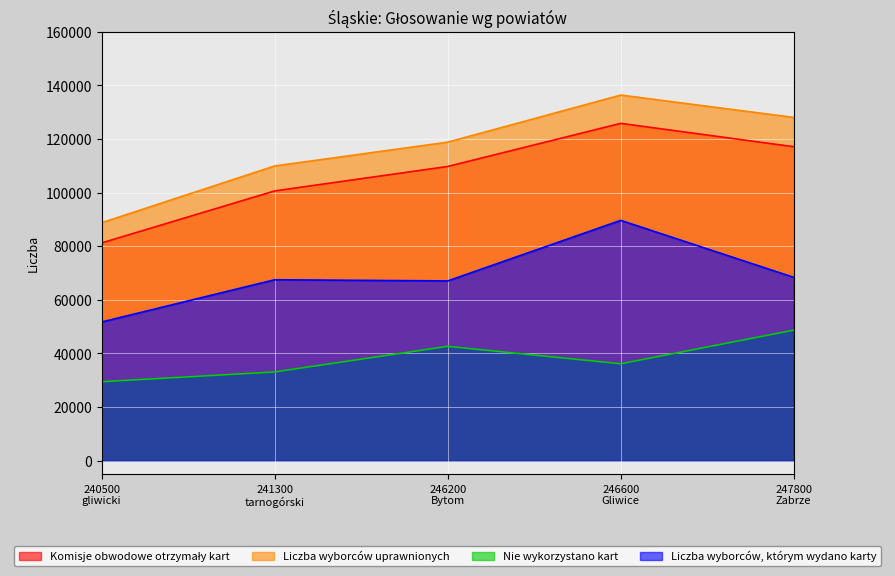

Which category has the lowest value in the Liczba wyborców, którym wydano karty series?

240500
gliwicki